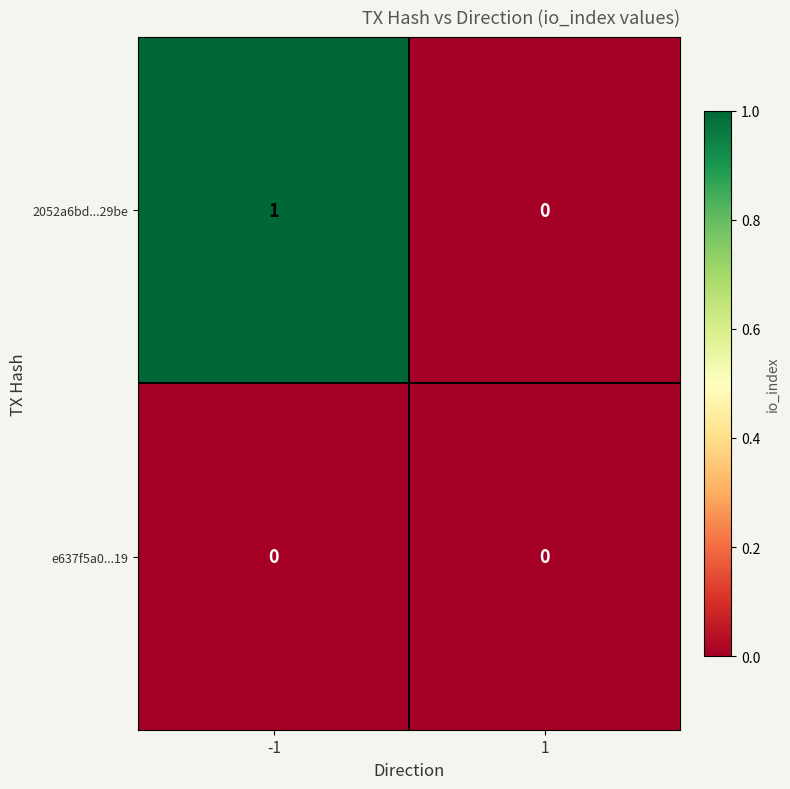

Which series has the largest total across all categories?

2052a6bd...29be